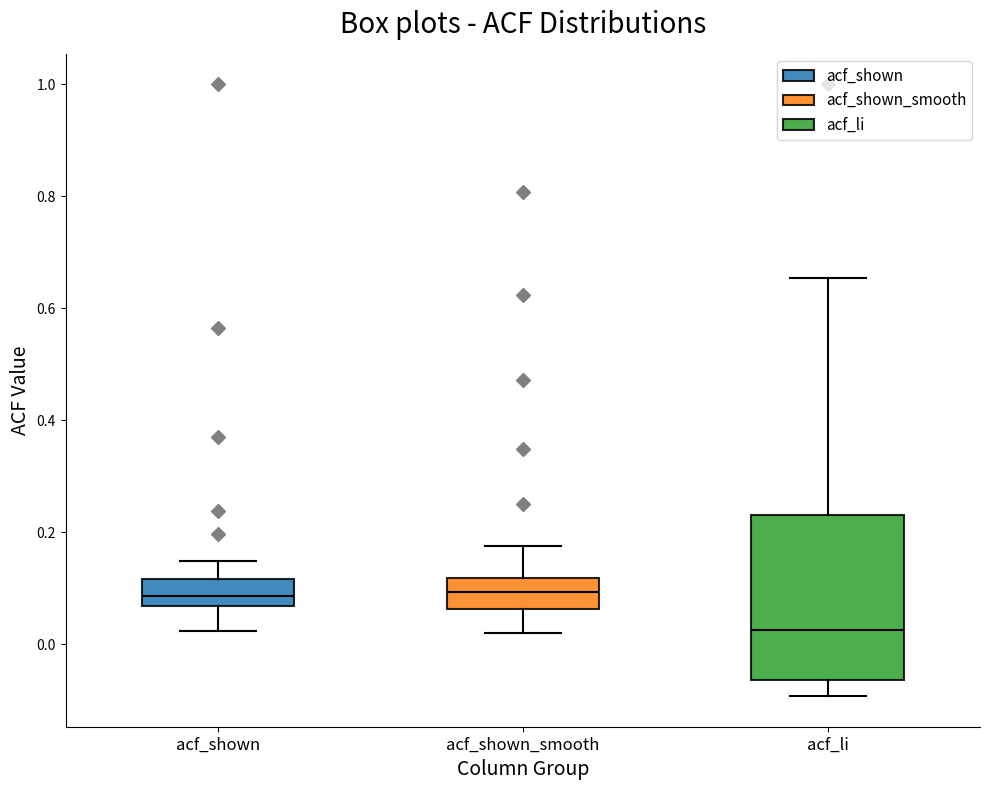

Reading left to right, read every box against the y-axis: the position of its median line, the range the box covers, and the ends of its whiskers. The values are not printed on the chart, so give them approximately, as read against the axis.

acf_shown: median 0.08, box 0.06 to 0.12, whiskers 0.02 to 0.14
acf_shown_smooth: median 0.10, box 0.06 to 0.12, whiskers 0.02 to 0.18
acf_li: median 0.02, box -0.06 to 0.24, whiskers -0.10 to 0.66